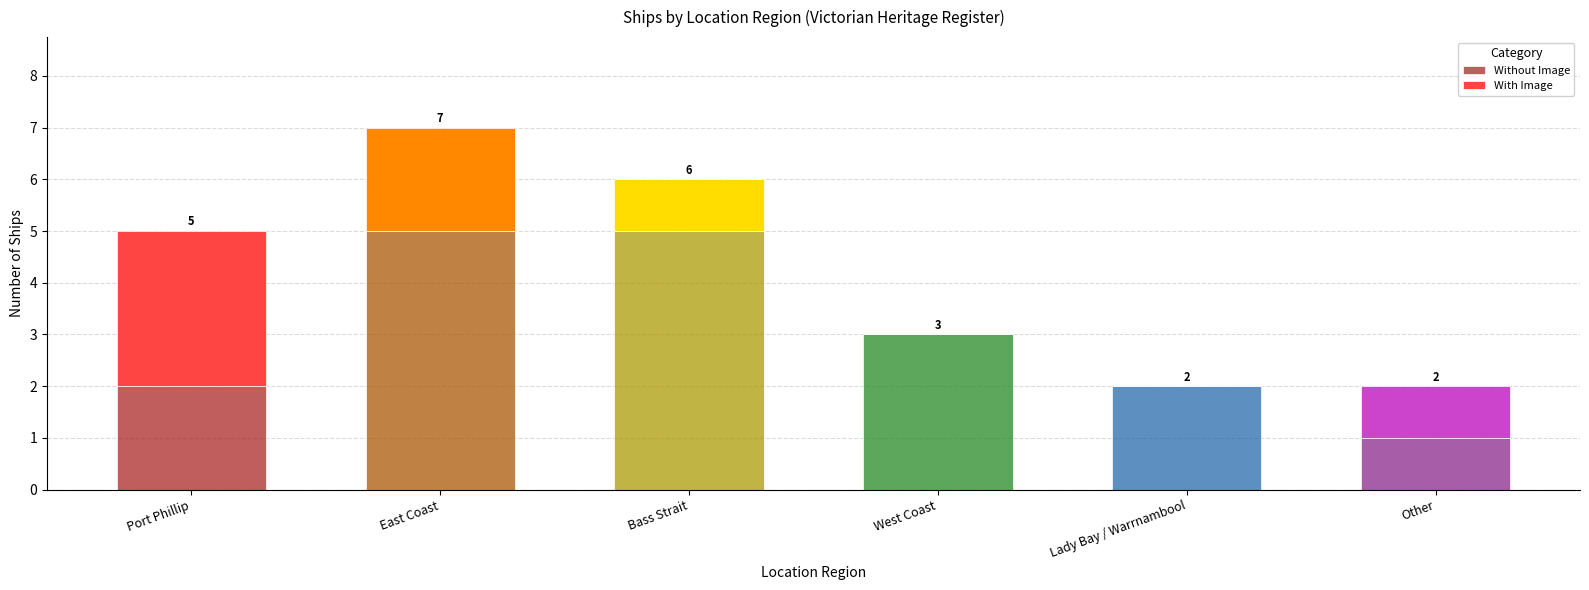

How many Without Image values are between 2 and 5?

5